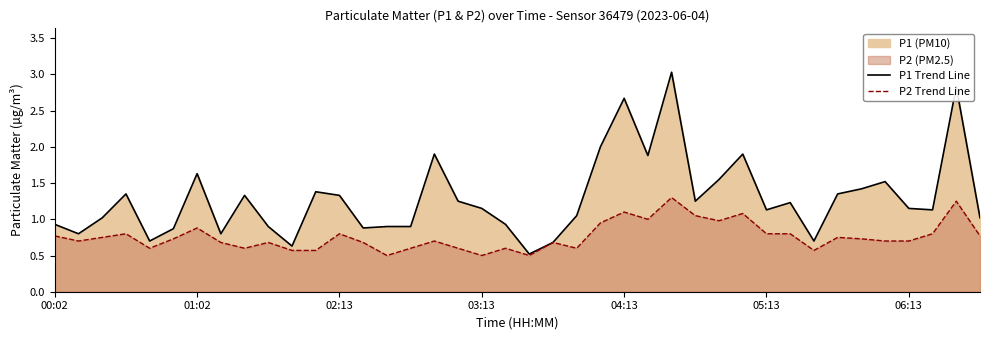

List the series in order of their peak value, lowest first.

P2 Trend Line, P1 Trend Line